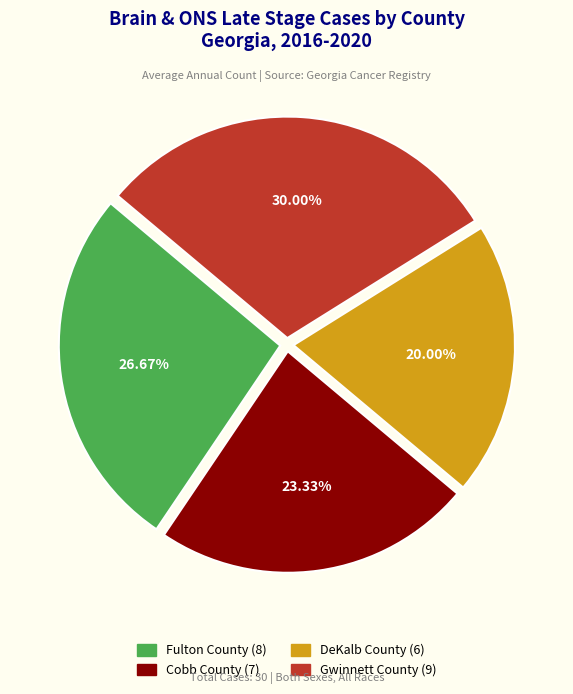

Do DeKalb County and Fulton County together represent more than half of the pie?

No